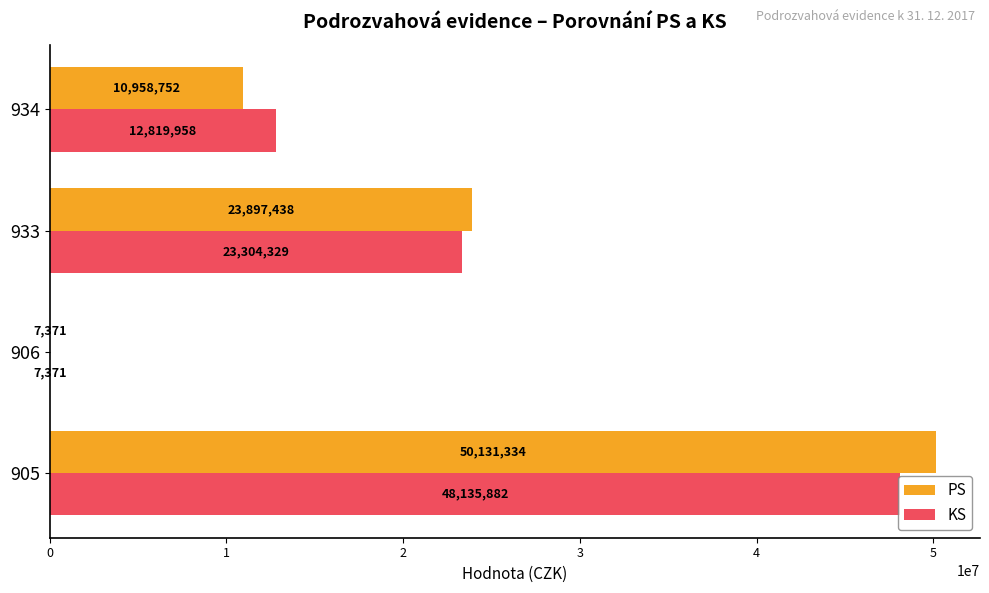

What is the sum of all KS values?

84267540.7